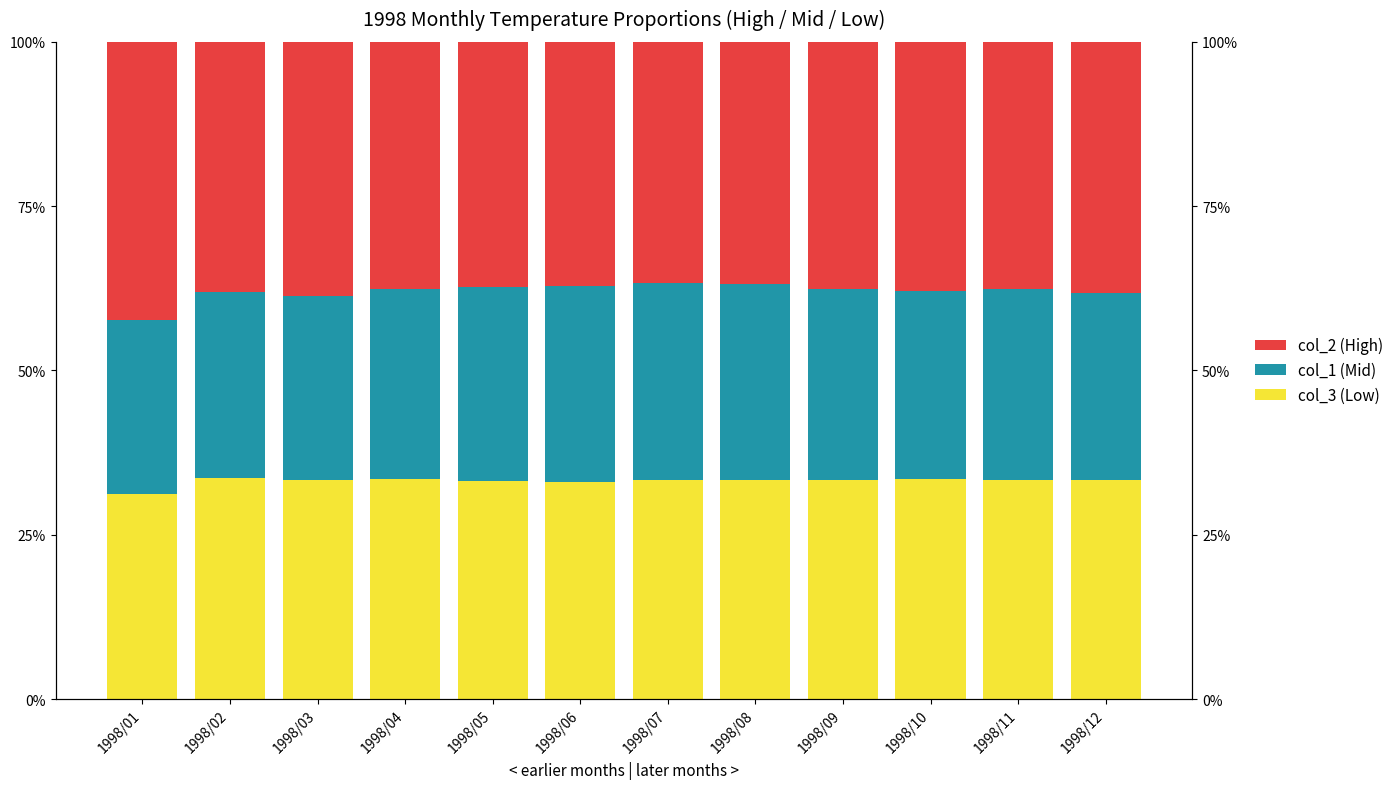

What is the smallest value displayed?

0.3